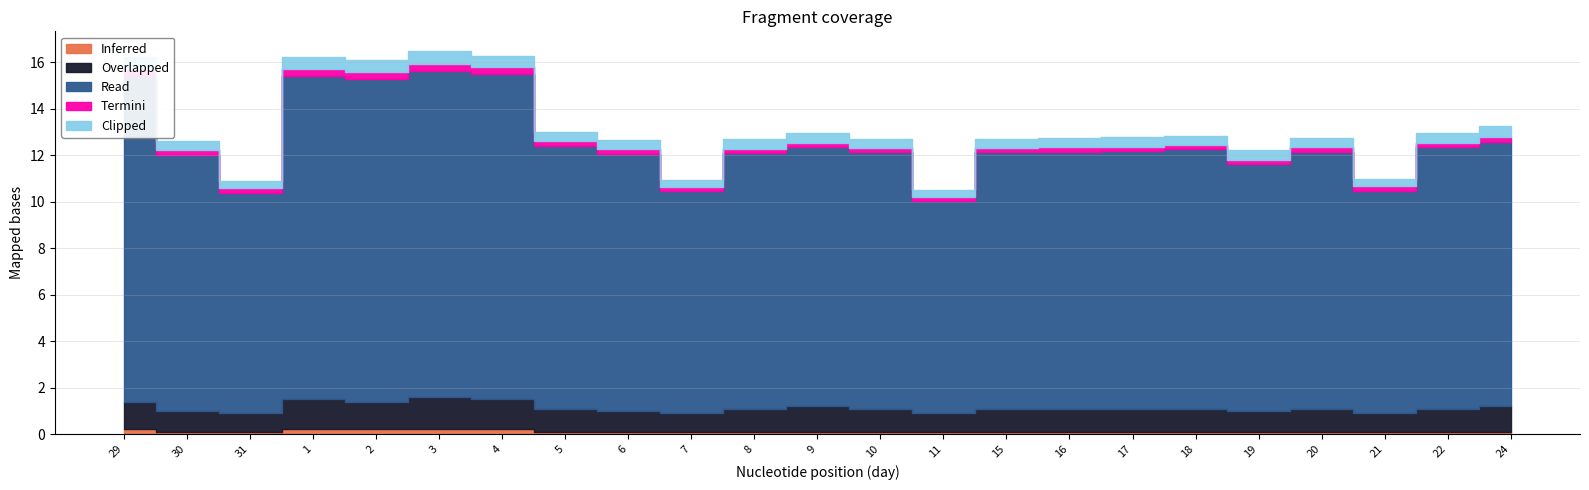

What are all the series names shown in the legend?

Read, Overlapped, Clipped, Inferred, Termini